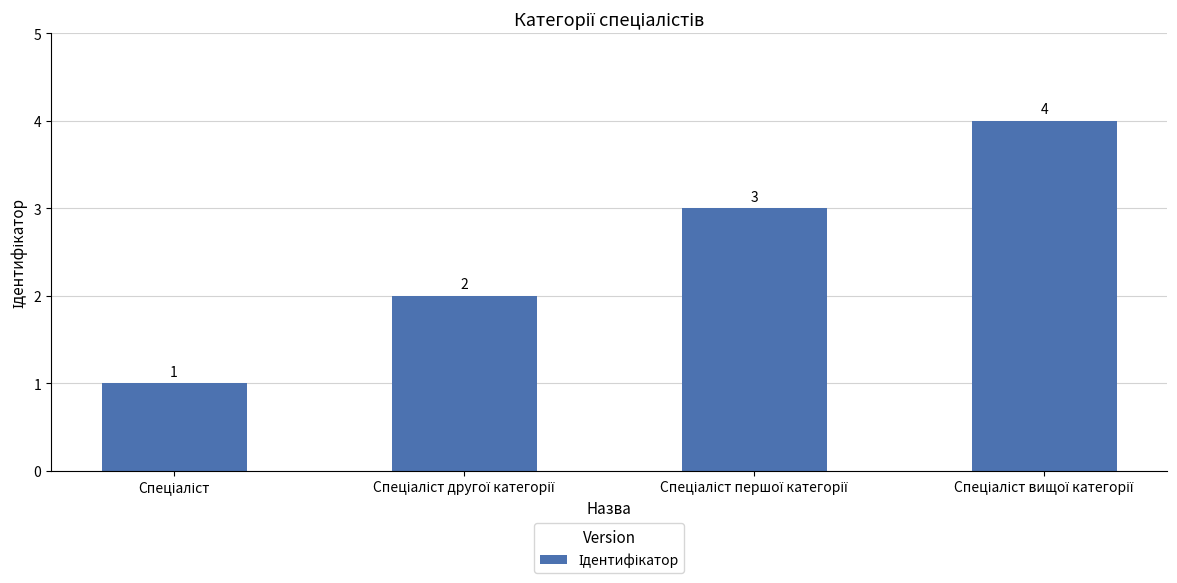

What is the sum of all values?

10